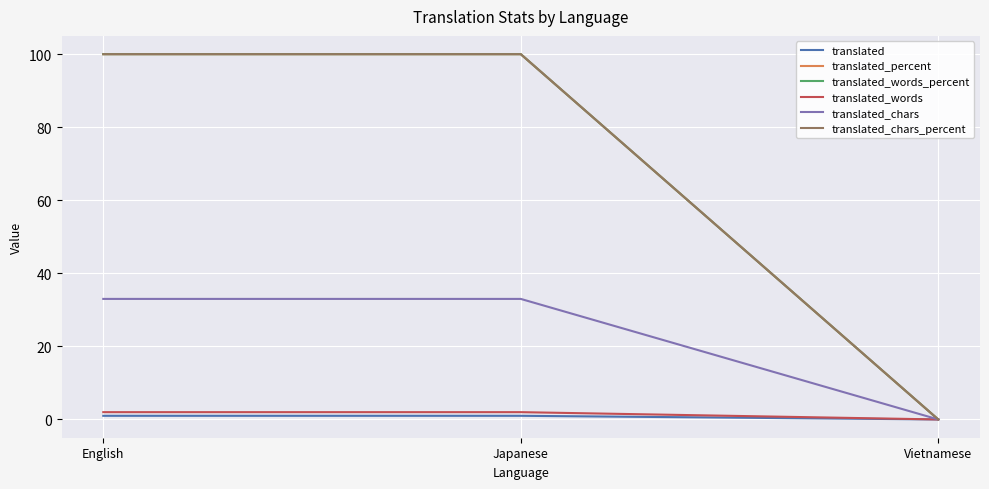

Reading left to right, extract all data points from this chart.

translated: 1	1	0
translated_percent: 100	100	0
translated_words_percent: 100	100	0
translated_words: 2	2	0
translated_chars: 33	33	0
translated_chars_percent: 100	100	0